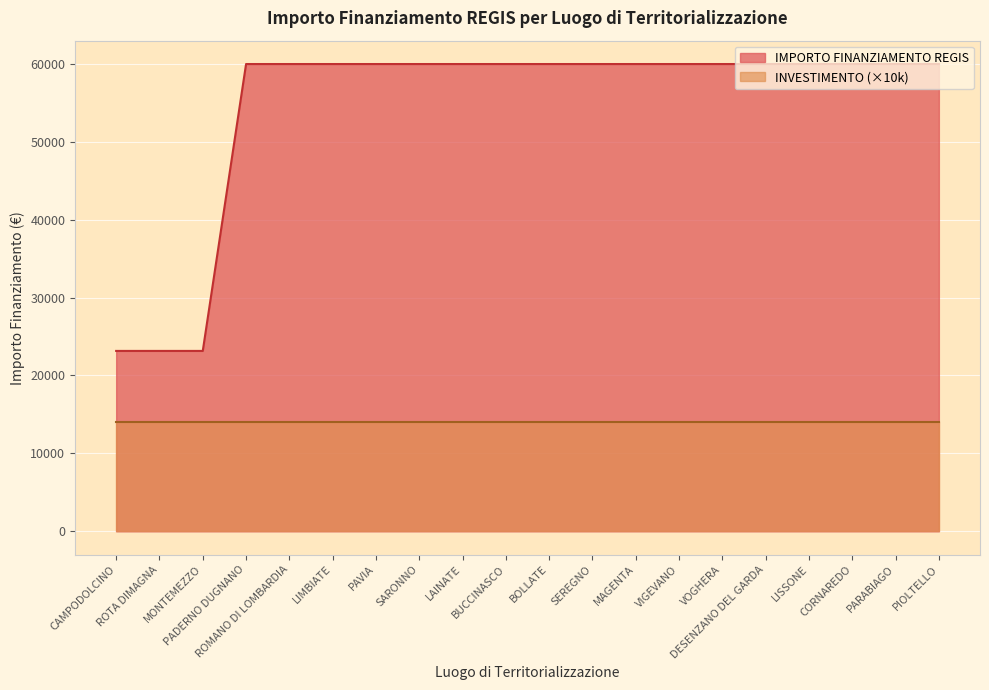

Approximately how many times larger is the value at VIGEVANO compared to ROTA DIMAGNA?

2.6